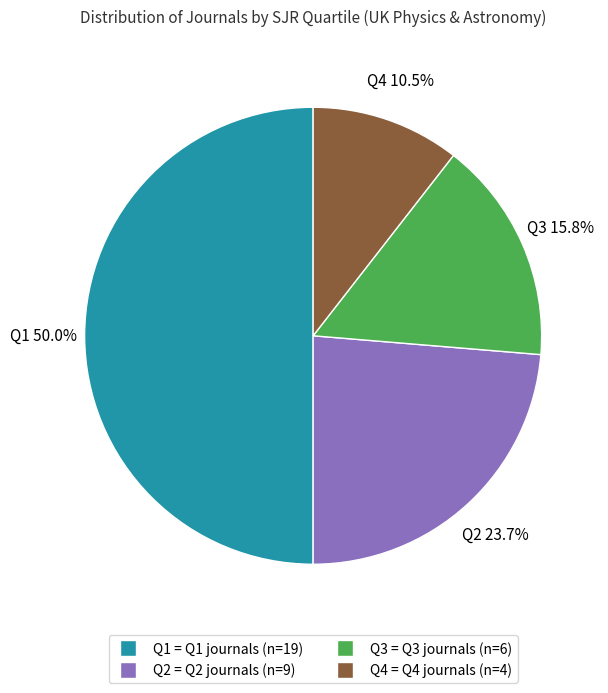

Which slice is the smallest?

Q4